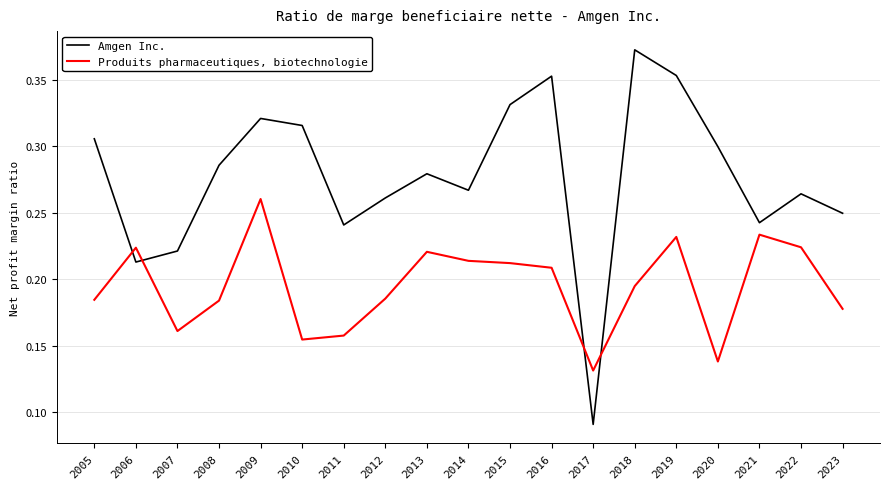

List the series in order of their overall mean, lowest first.

Produits pharmaceutiques, biotechnologie, Amgen Inc.